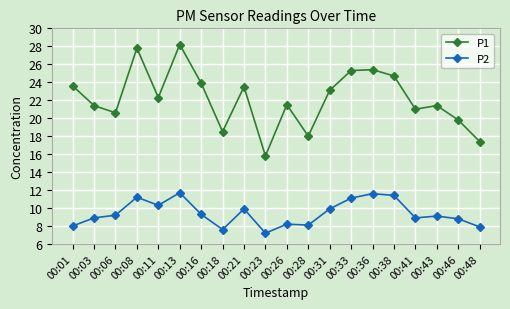

What is the sum of all P2 values?

188.3